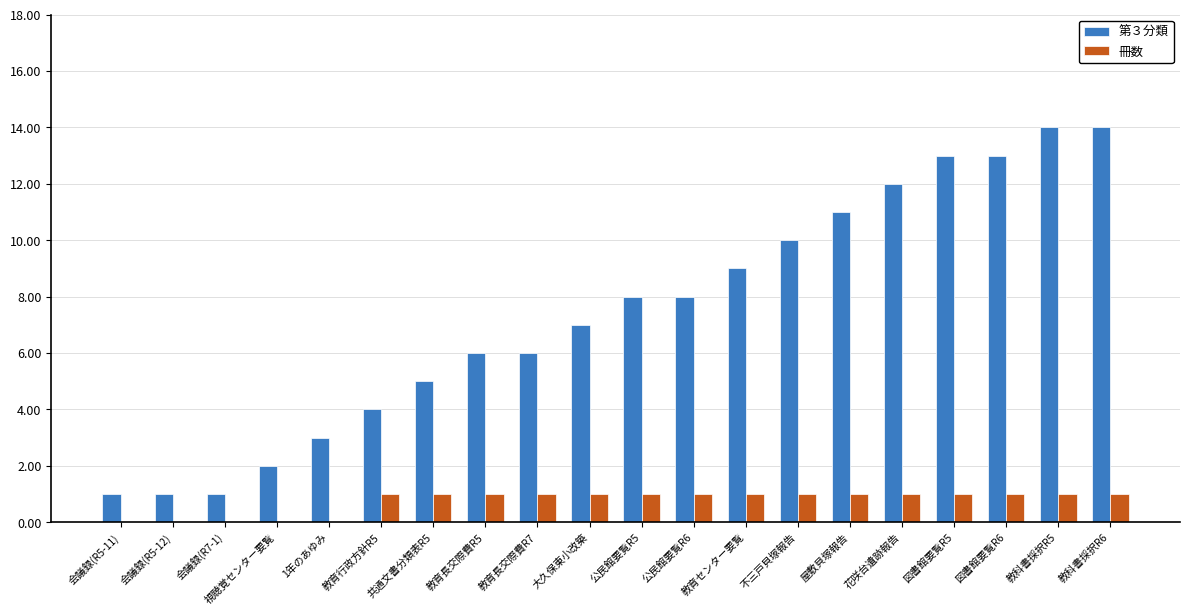

Between 屋敷貝塚報告 and 図書館要覧R6, which series saw the biggest shift?

第３分類